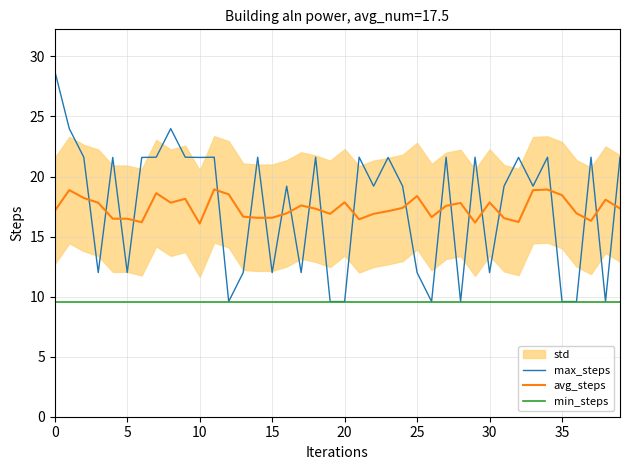

What is the highest value of the avg_steps series?

18.9